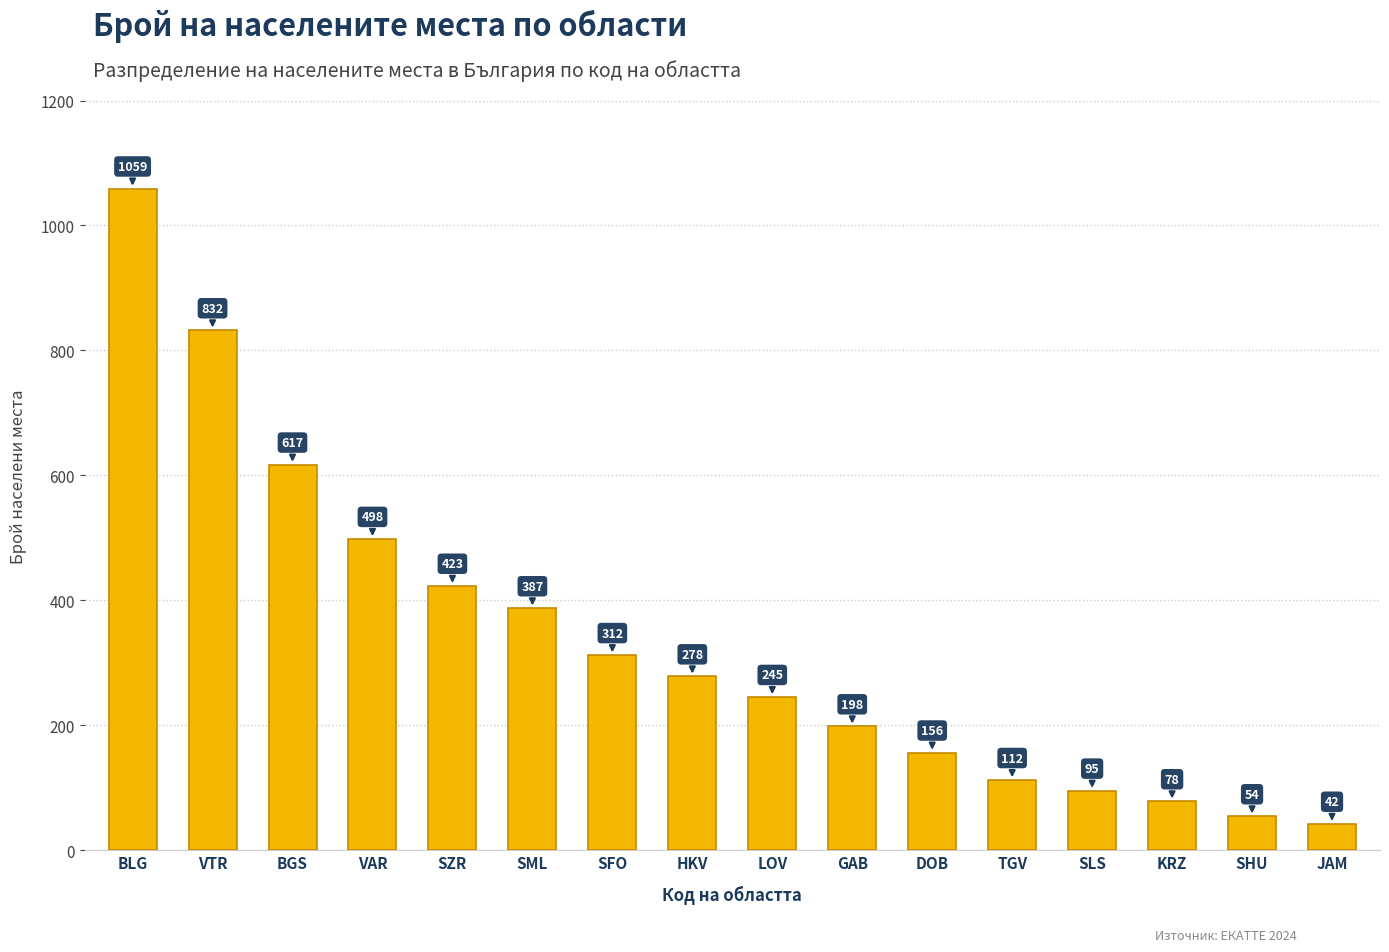

What is the greatest value displayed?

1059